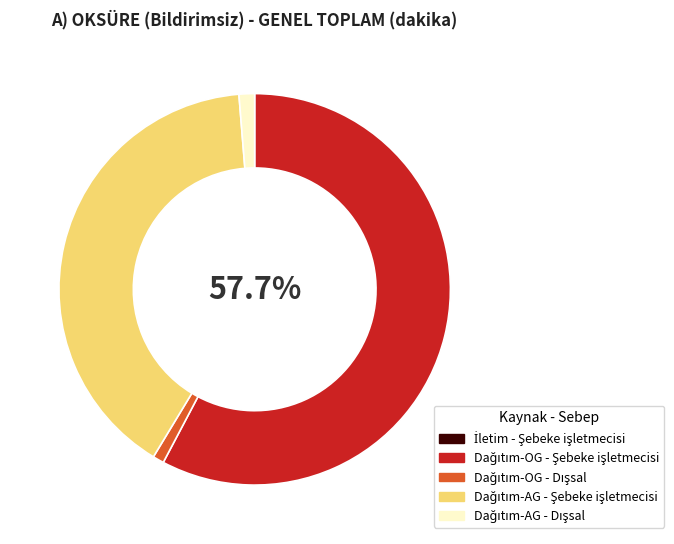

Is there a majority slice in this chart?

Yes